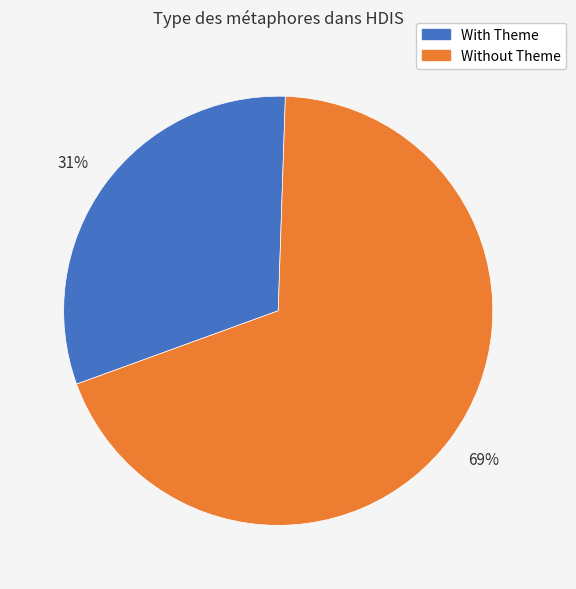

To the nearest percent, what is the difference between the largest and smallest slice percentages?

38%